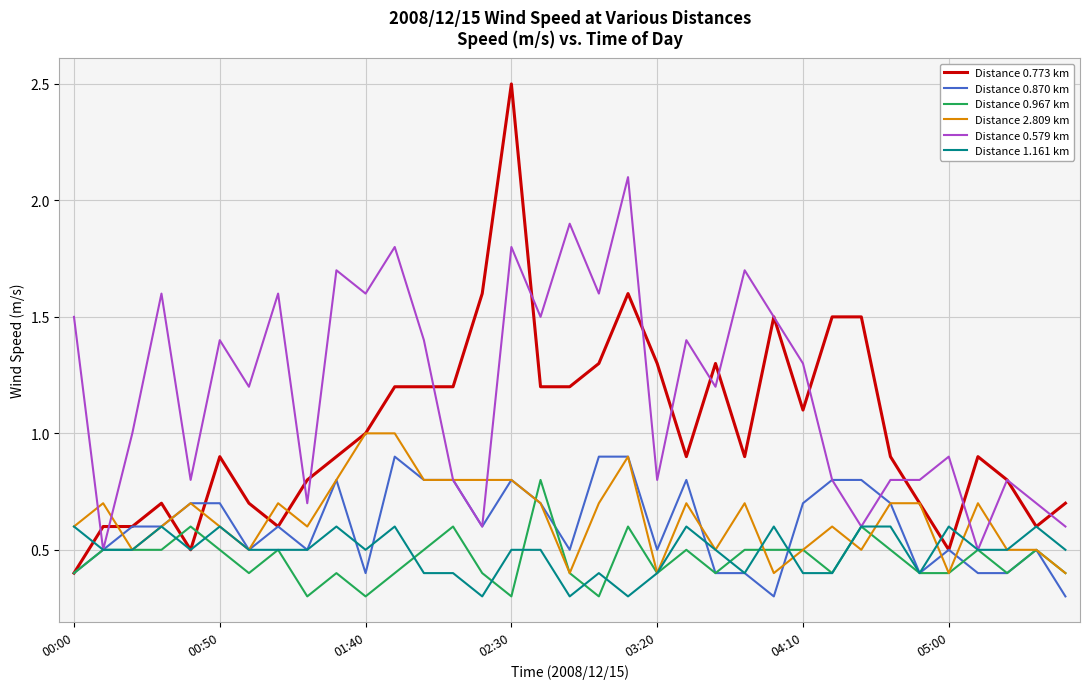

Rank the series by their maximum value, from lowest to highest.

Distance 1.161 km, Distance 0.967 km, Distance 0.870 km, Distance 2.809 km, Distance 0.579 km, Distance 0.773 km